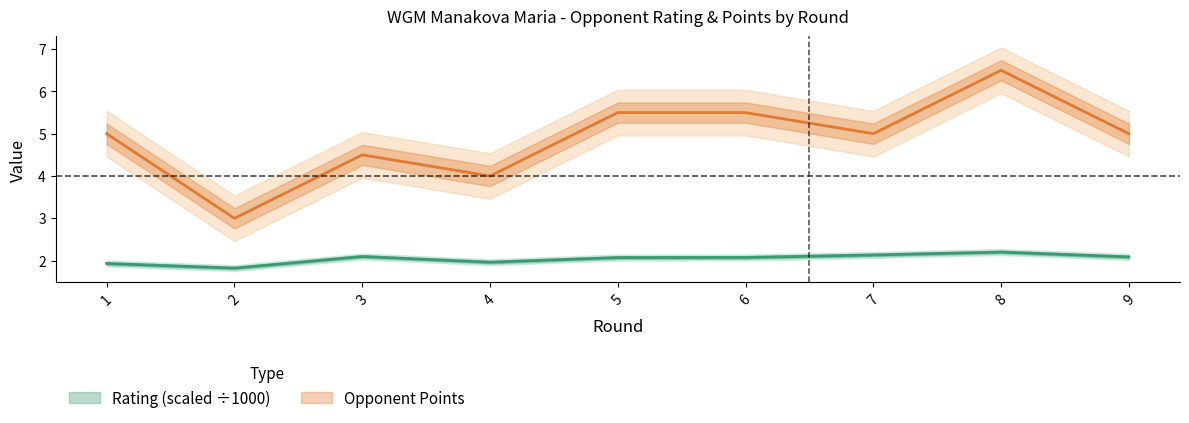

The value of Rating at 7 is 0.8. True or false?

False